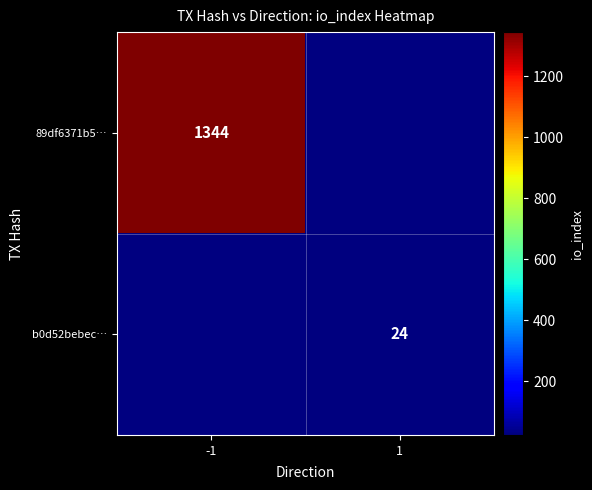

The value of b0d52bebec… at 1 is 5.8. True or false?

False